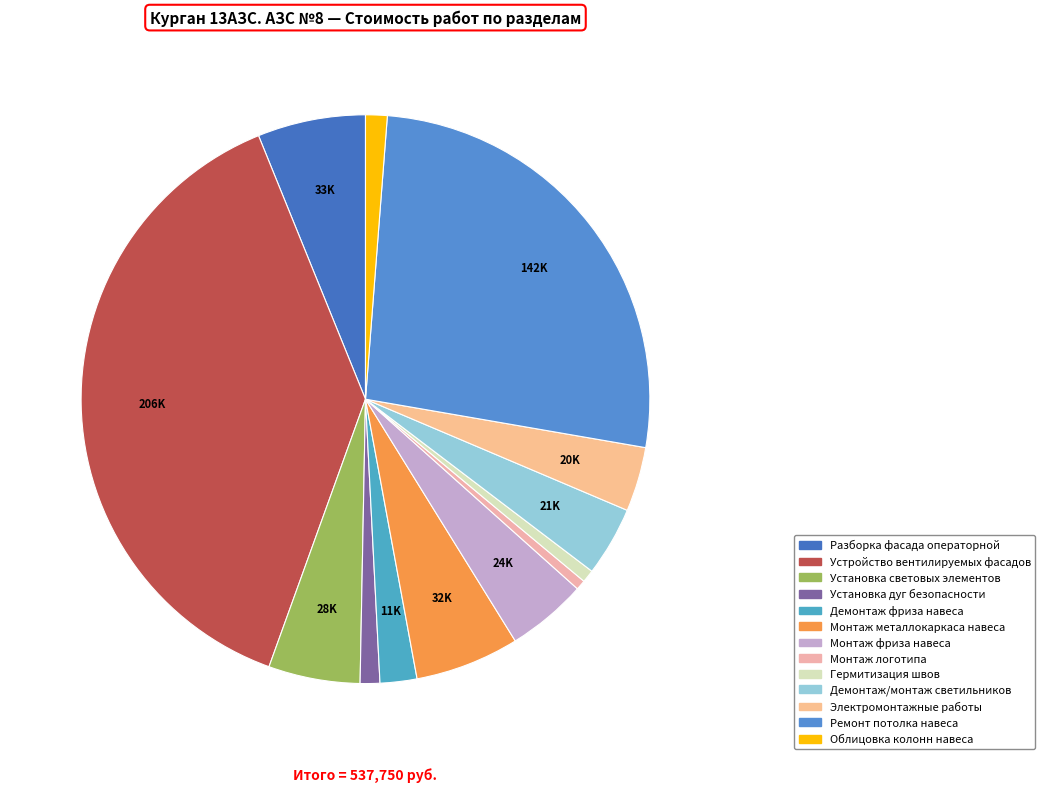

Which has a higher value, Устройство вентилируемых фасадов or Демонтаж фриза навеса?

Устройство вентилируемых фасадов